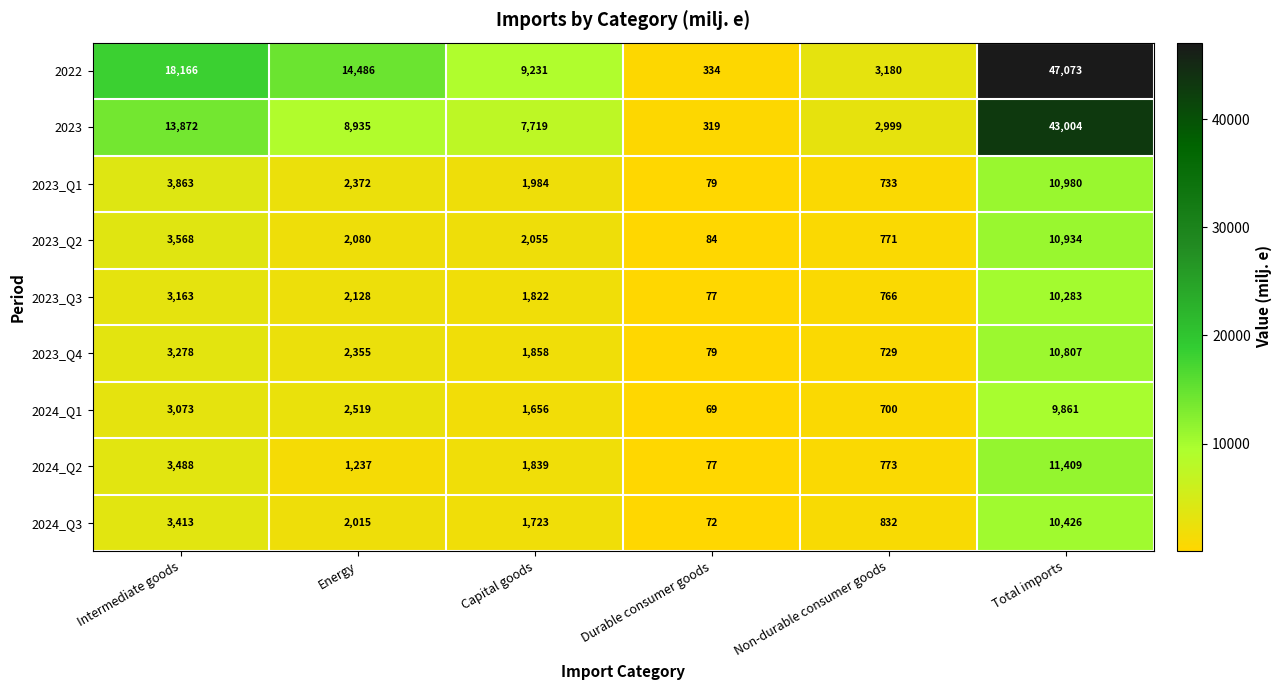

Count the number of categories in the chart.

6